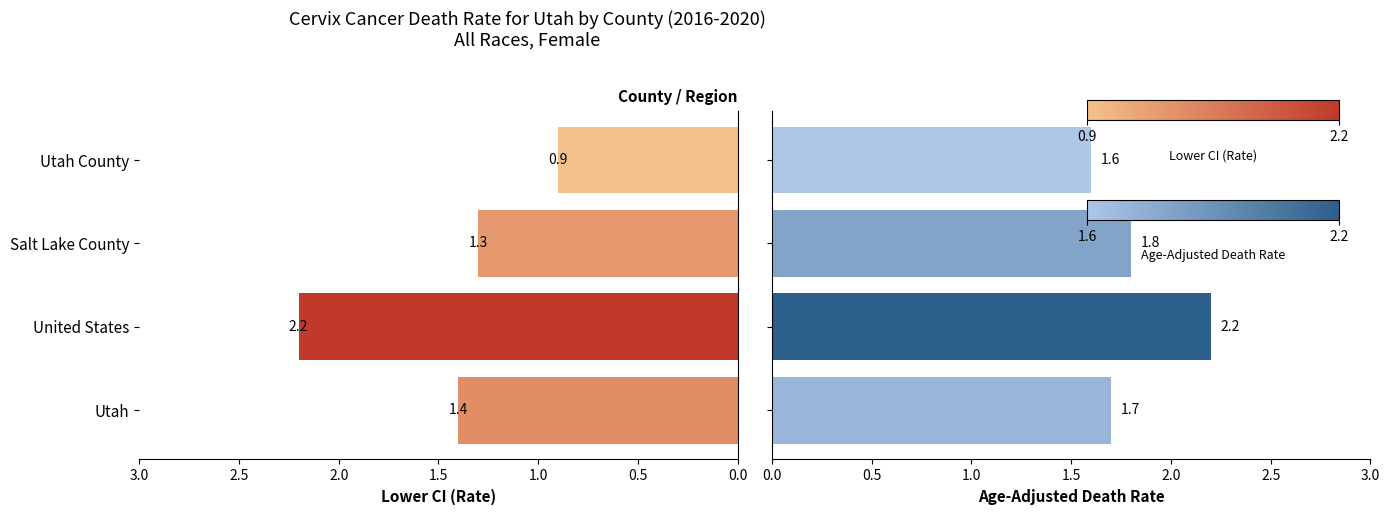

List the series in order of their peak value, lowest first.

Lower CI (Rate), Age-Adjusted Death Rate